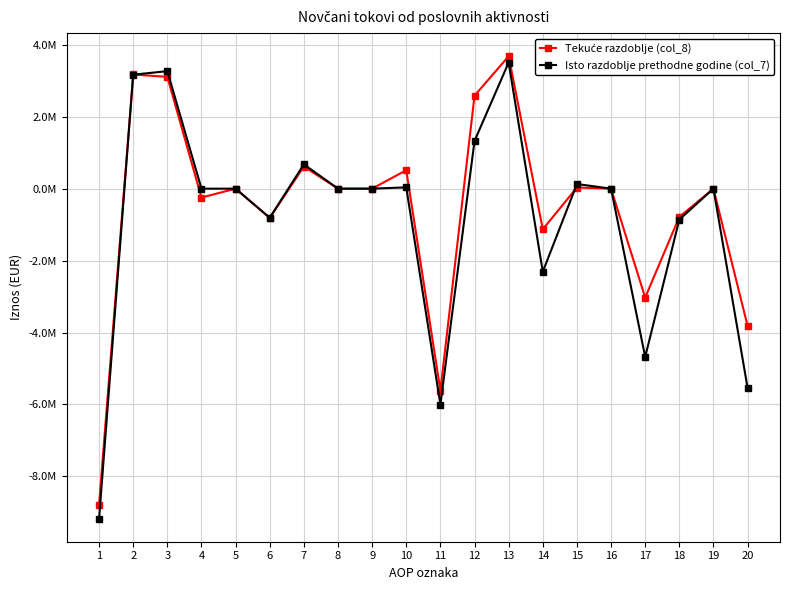

Where does the Tekuće razdoblje (col_8) series first go above 0?

2